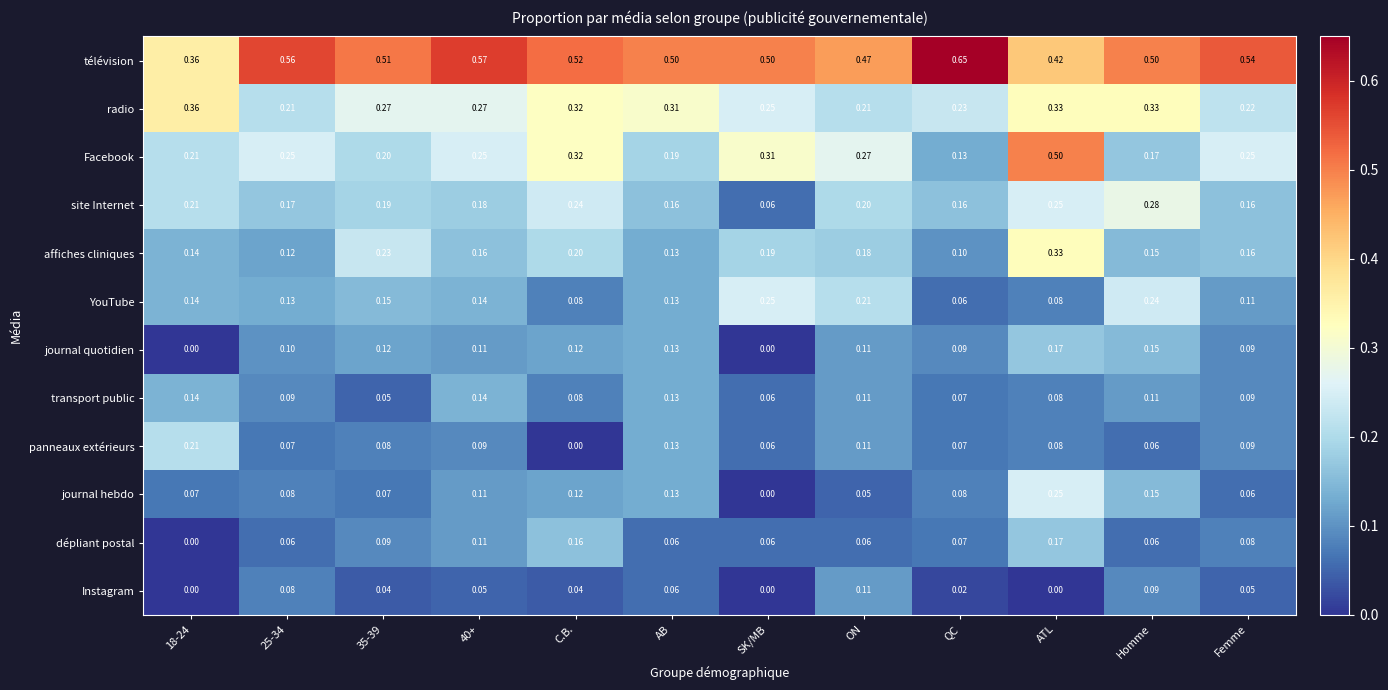

Which label corresponds to the largest value in the chart?

QC